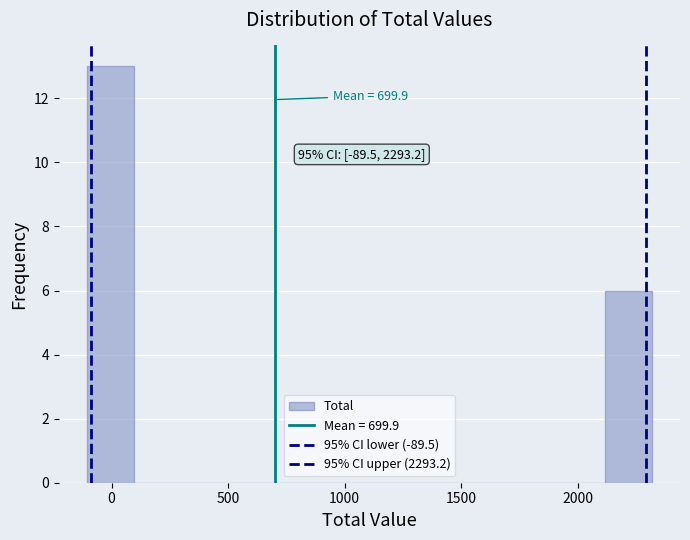

Which range on the x-axis has the tallest bar?

-100 to 100